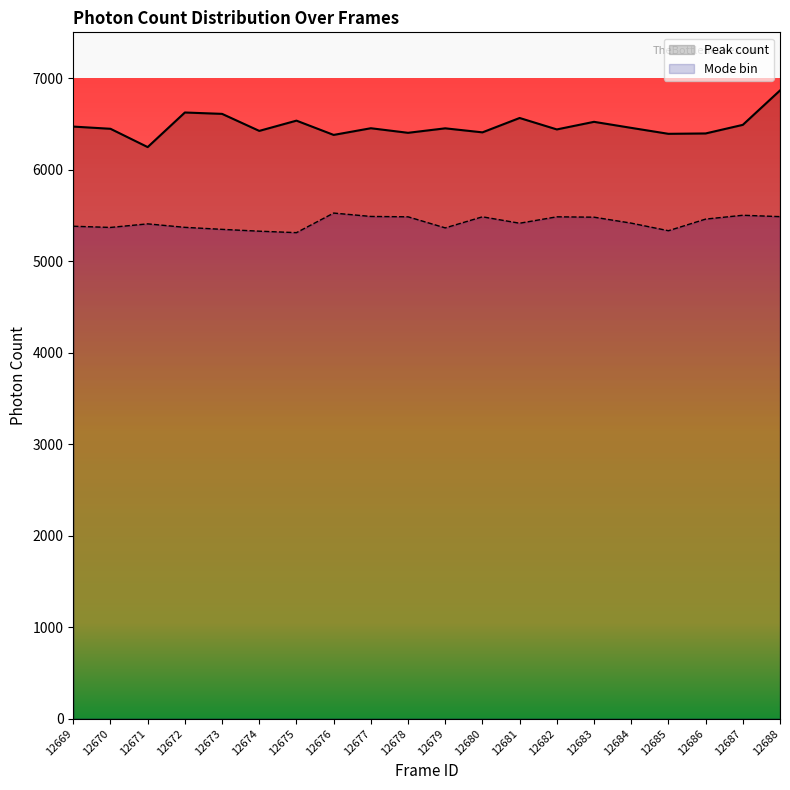

What is the spread (max minus min) of values at 12686?

936